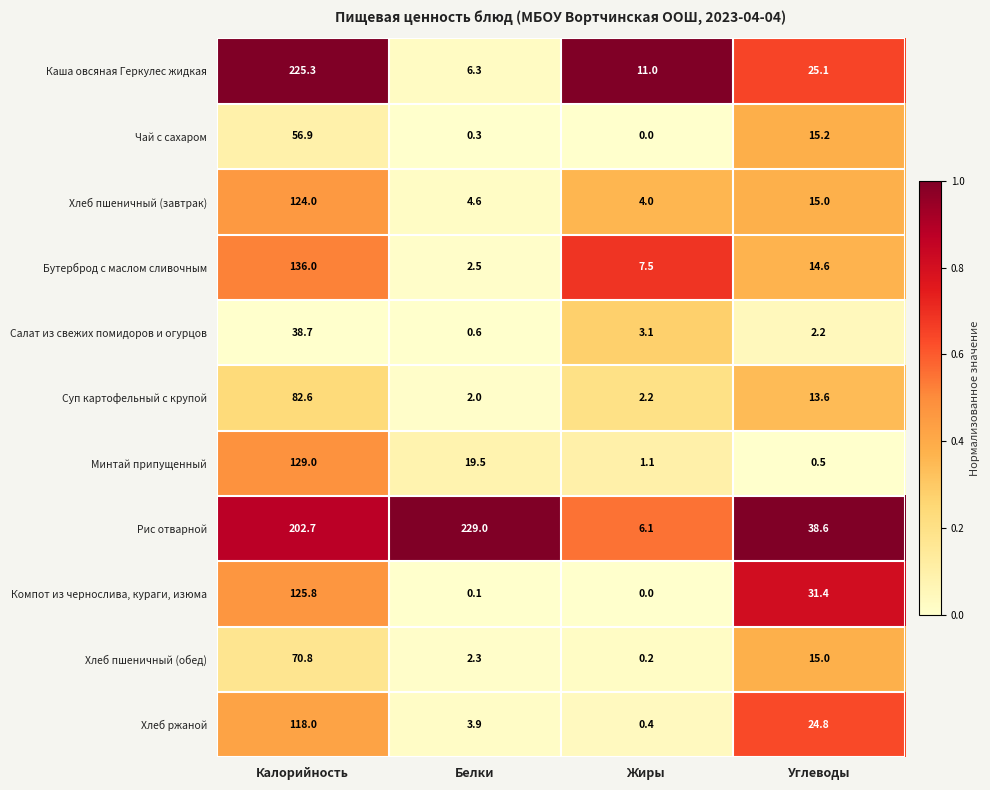

Where is Хлеб пшеничный (завтрак) nearest to the value 64?

Углеводы